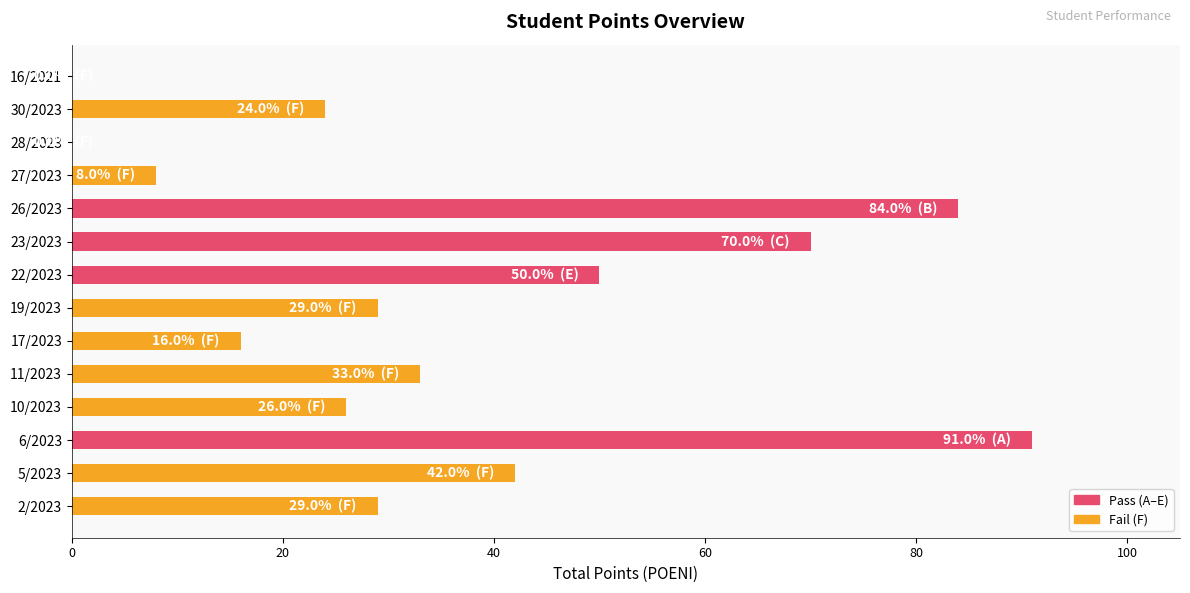

What is the sum of all values?

502